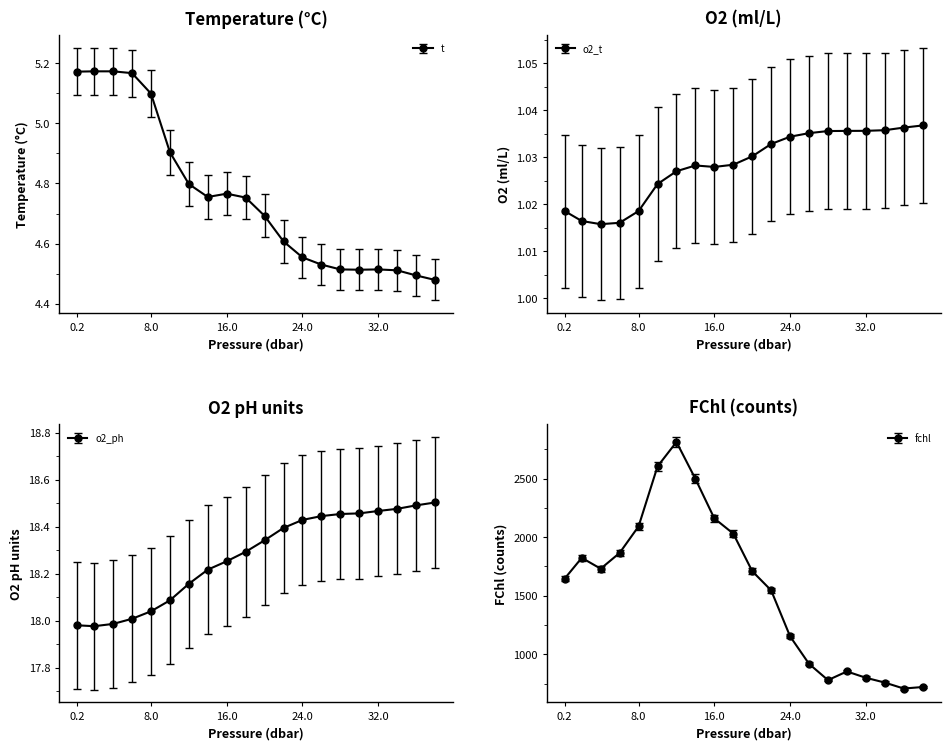

True or false: o2_ph and o2_t intersect in this chart.

False